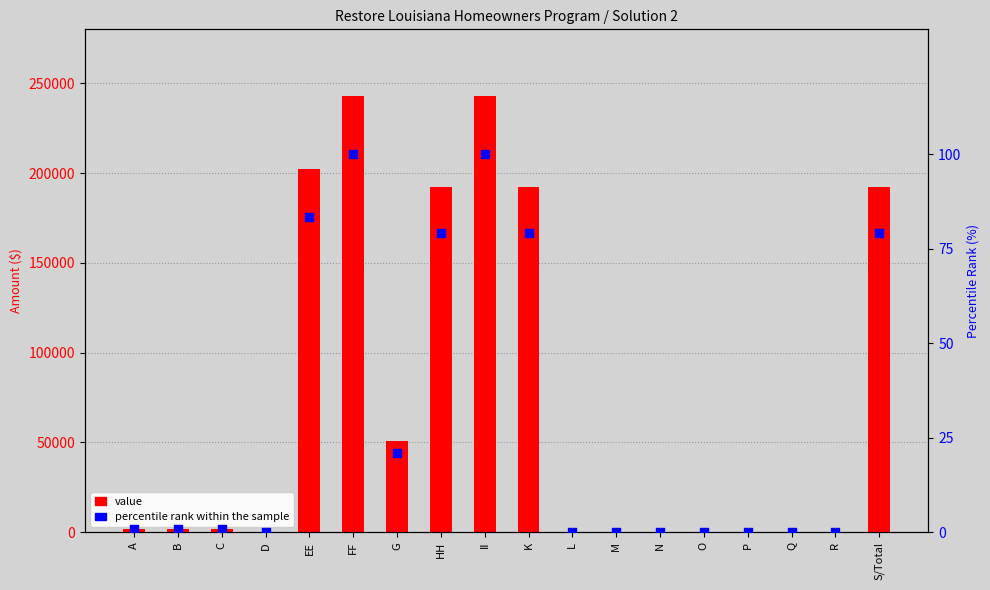

Which series has the widest spread of Y values?

value